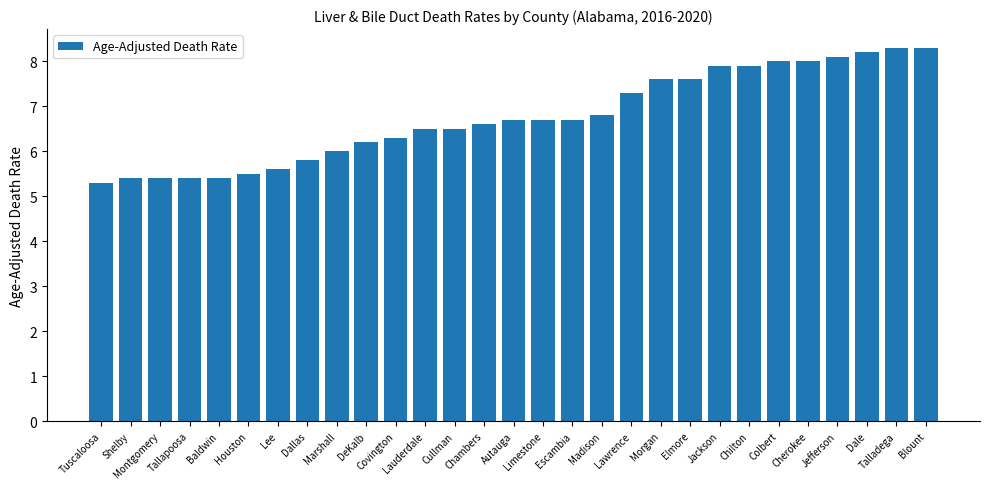

Reading left to right, what are all the values shown in this chart?

Tuscaloosa=5.3	Shelby=5.4	Montgomery=5.4	Tallapoosa=5.4	Baldwin=5.4	Houston=5.5	Lee=5.6	Dallas=5.8	Marshall=6.0	DeKalb=6.2	Covington=6.3	Lauderdale=6.5	Cullman=6.5	Chambers=6.6	Autauga=6.7	Limestone=6.7	Escambia=6.7	Madison=6.8	Lawrence=7.3	Morgan=7.6	Elmore=7.6	Jackson=7.9	Chilton=7.9	Colbert=8.0	Cherokee=8.0	Jefferson=8.1	Dale=8.2	Talladega=8.3	Blount=8.3